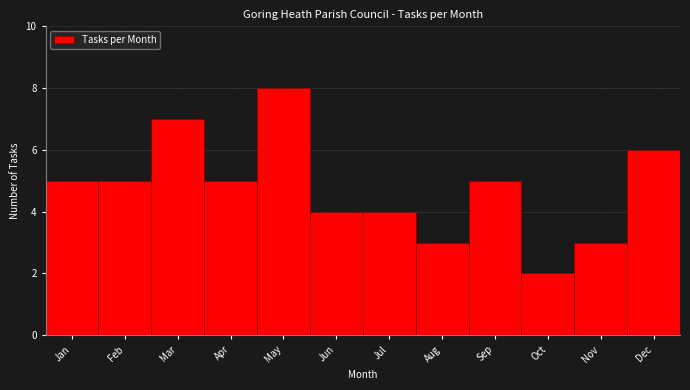

Reading left to right, transcribe all the data shown in this chart.

5	5	7	5	8	4	4	3	5	2	3	6